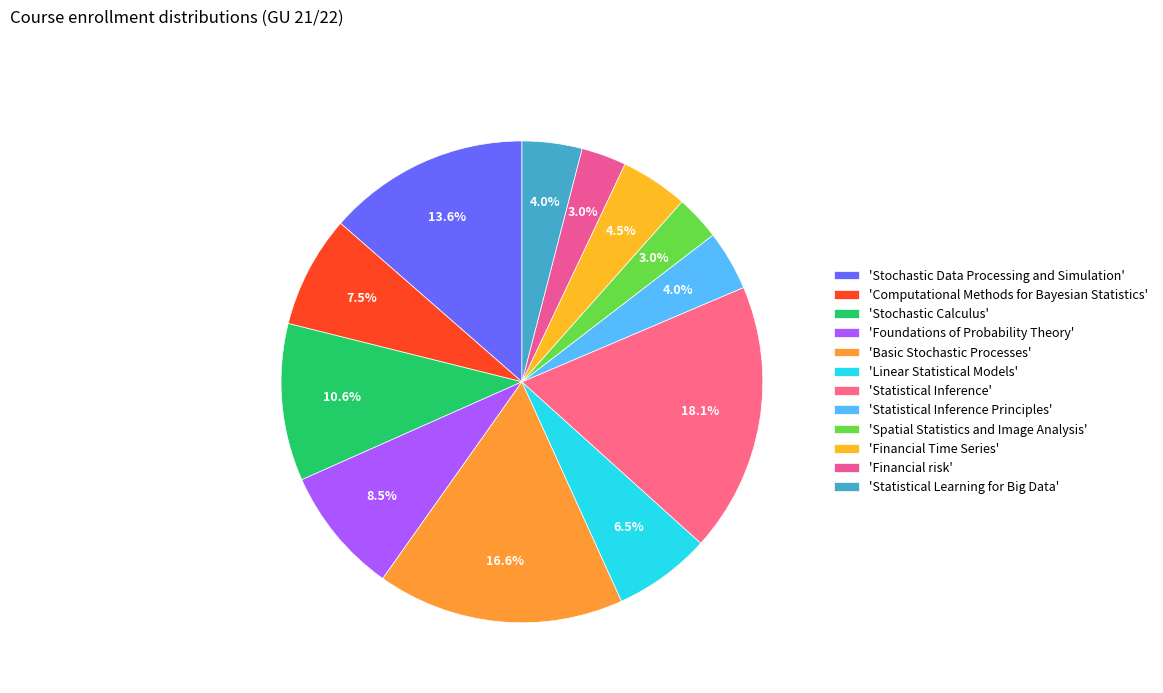

How many segments does this pie chart have?

12